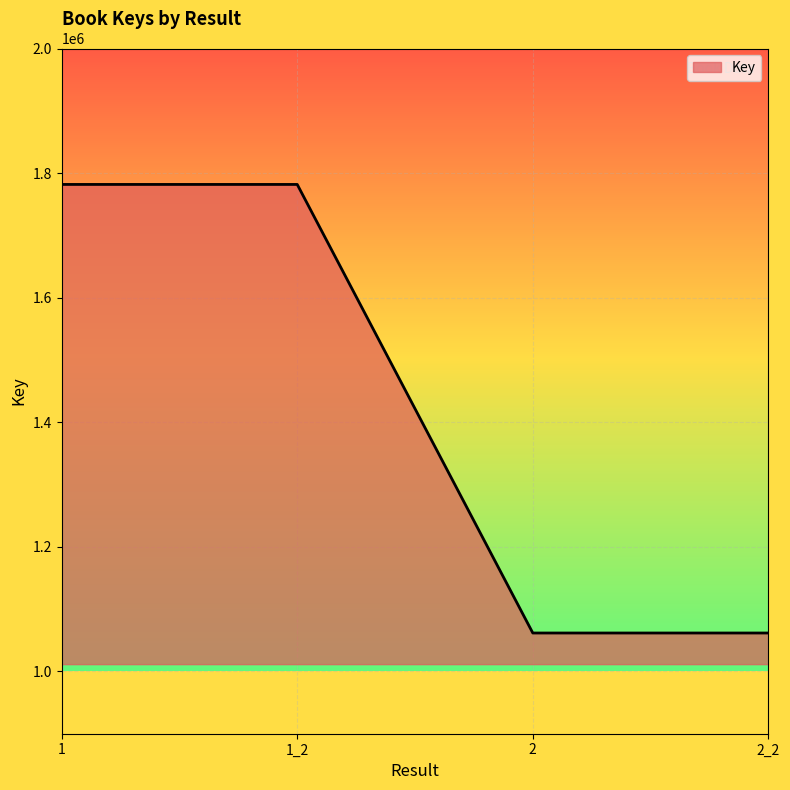

What is the difference between the values at 1 and 2_2?

720106